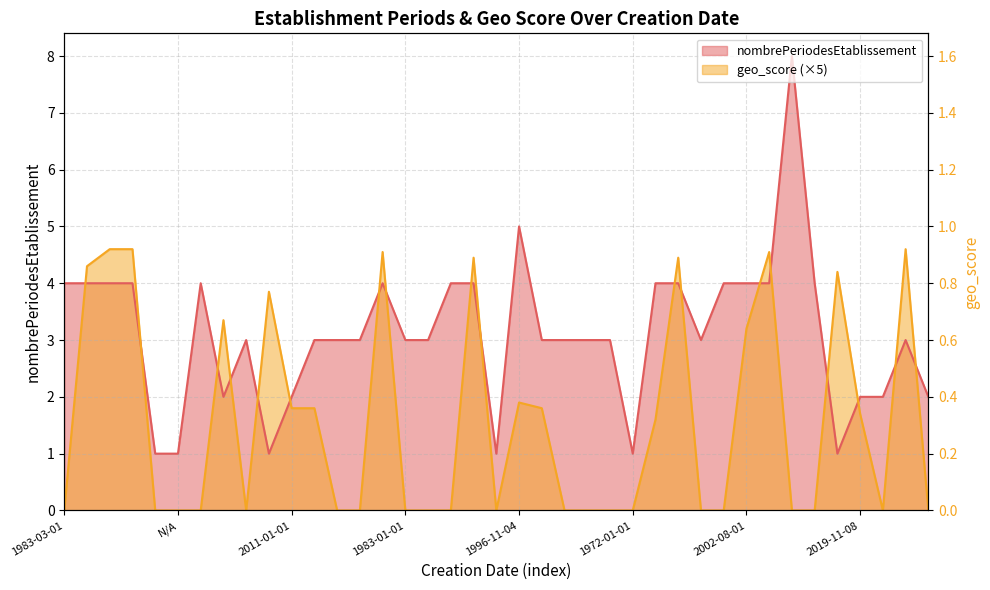

What is the maximum value shown in the chart?

8.0